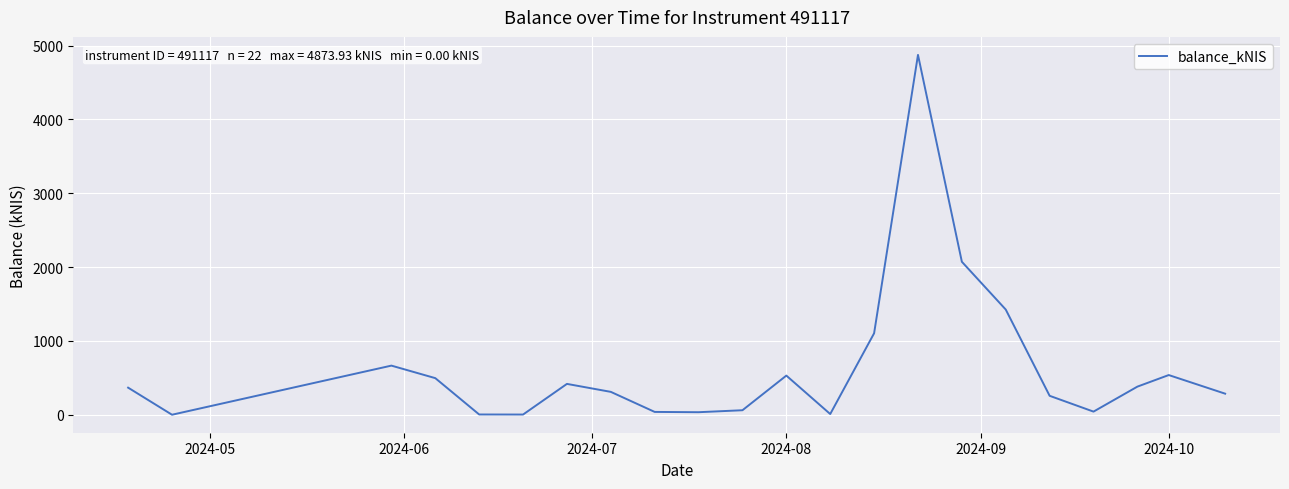

What is the difference between the maximum and minimum values?

4873.9